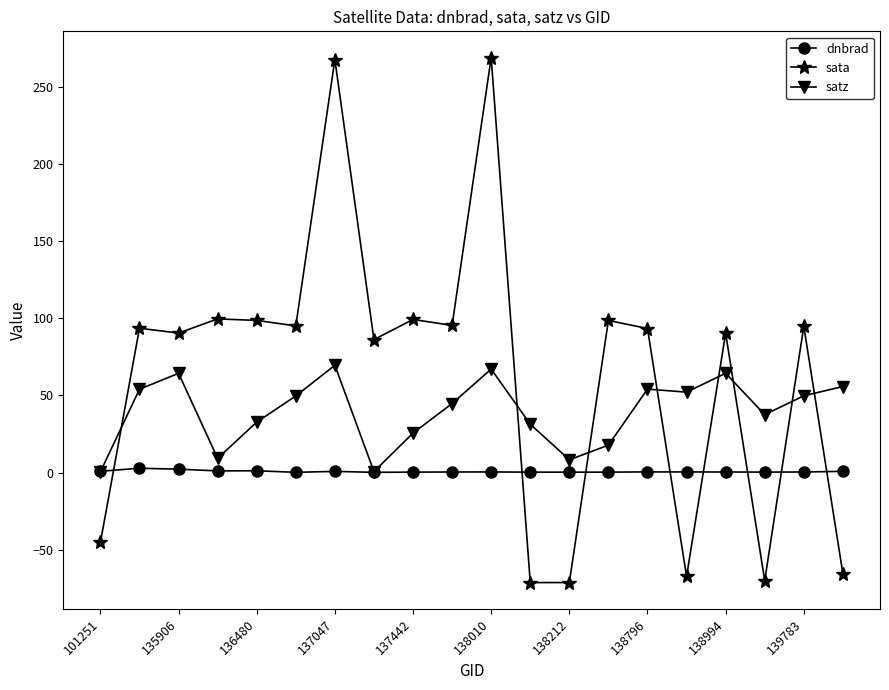

True or false: sata and dnbrad intersect in this chart.

True